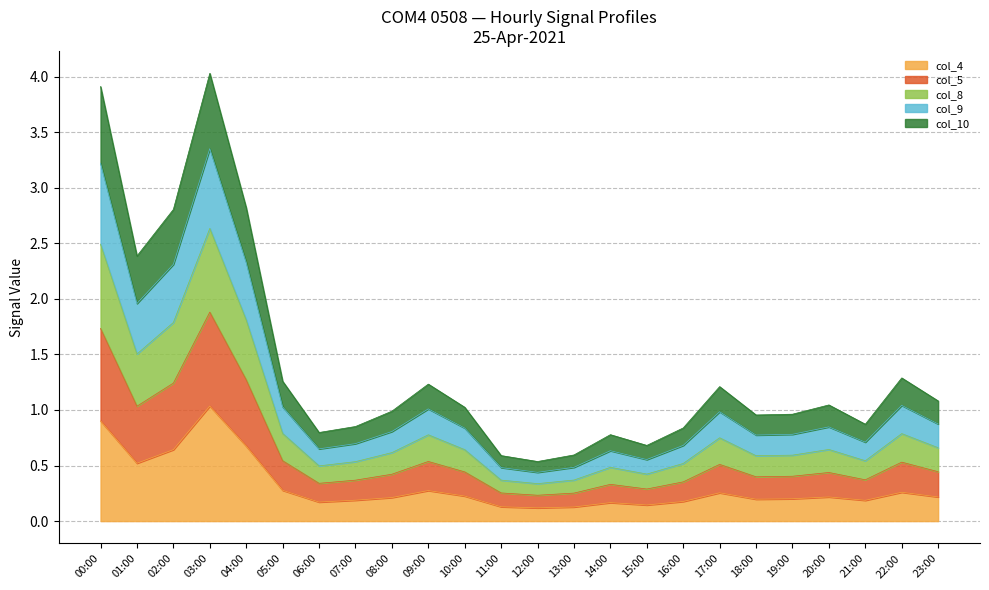

What is the total value across all series at 11:00?

0.6